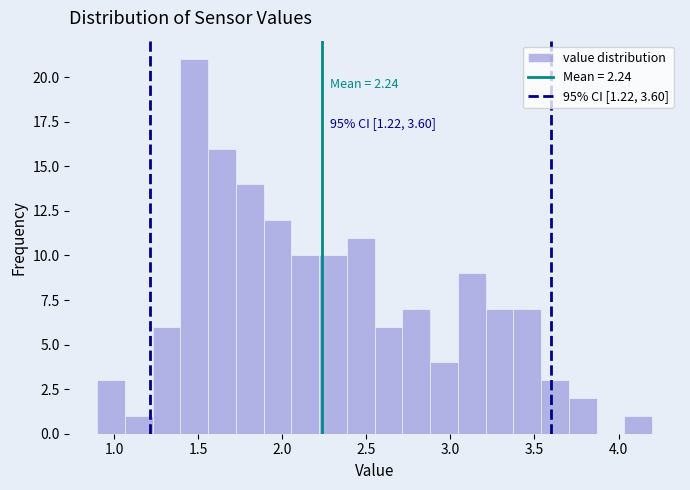

Around what value on the x-axis is the tallest bar? Give the approximate position of its centre, as read against the axis.

1.50